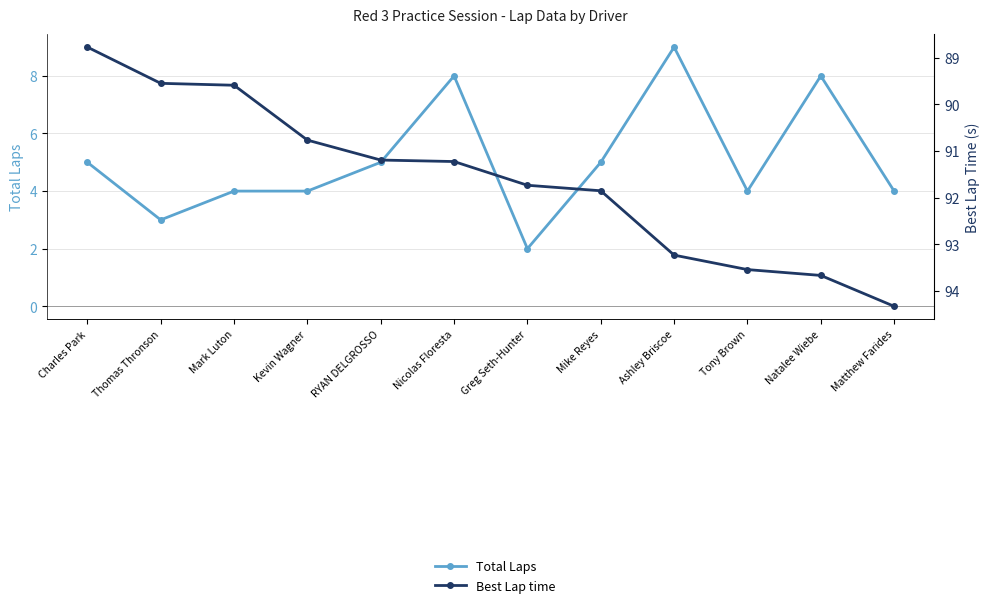

How many data points does each series have?

12